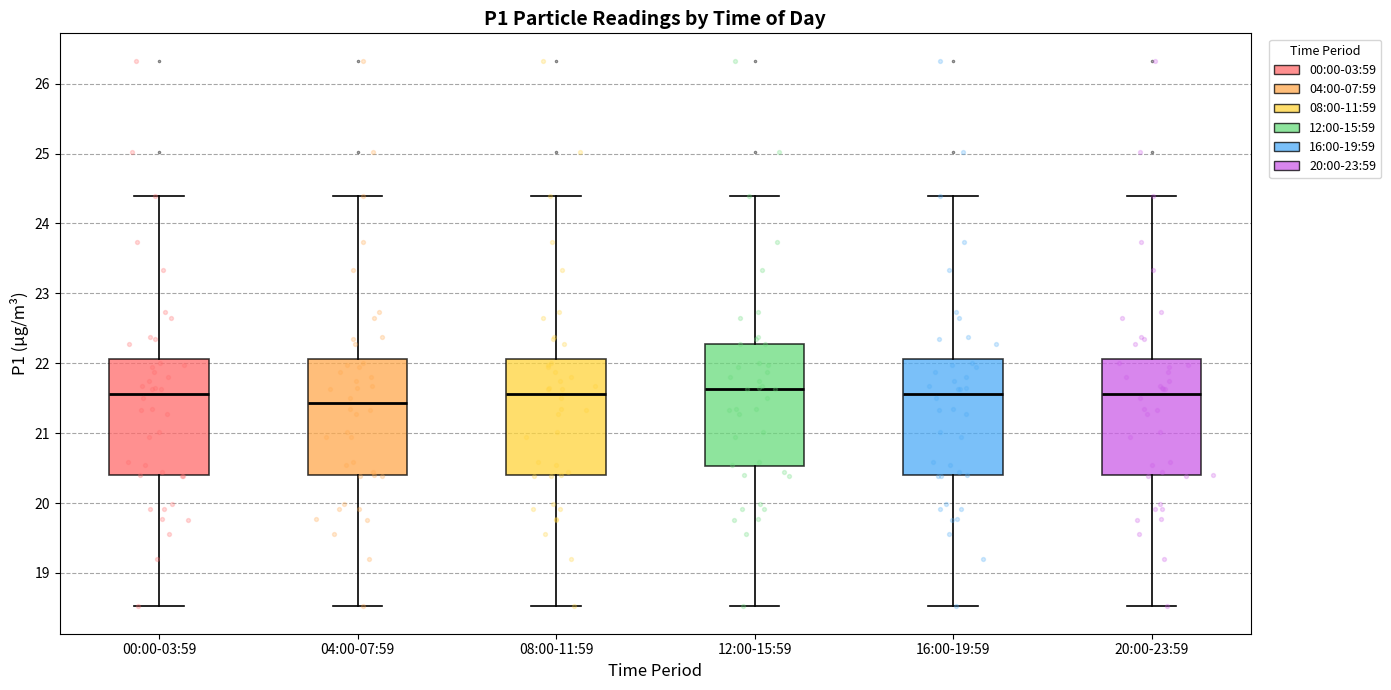

Reading left to right, read every box against the y-axis: the position of its median line, the range the box covers, and the ends of its whiskers. The values are not printed on the chart, so give them approximately, as read against the axis.

00:00-03:59: median 21.6, box 20.4 to 22.1, whiskers 18.5 to 24.4
04:00-07:59: median 21.4, box 20.4 to 22.1, whiskers 18.5 to 24.4
08:00-11:59: median 21.6, box 20.4 to 22.1, whiskers 18.5 to 24.4
12:00-15:59: median 21.6, box 20.5 to 22.3, whiskers 18.5 to 24.4
16:00-19:59: median 21.6, box 20.4 to 22.1, whiskers 18.5 to 24.4
20:00-23:59: median 21.6, box 20.4 to 22.1, whiskers 18.5 to 24.4